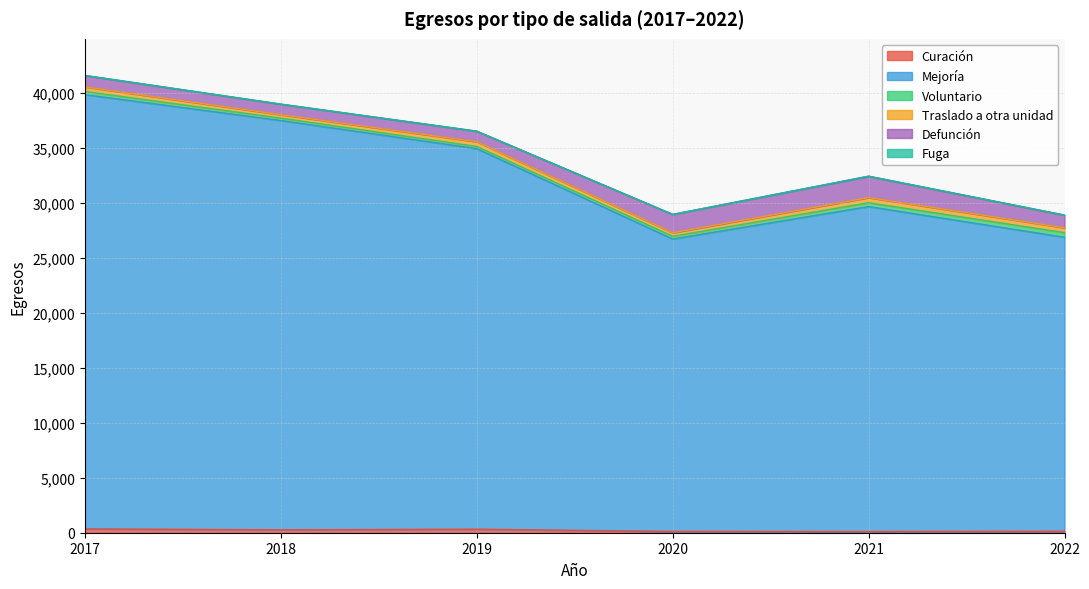

Count the number of data series in this chart.

6